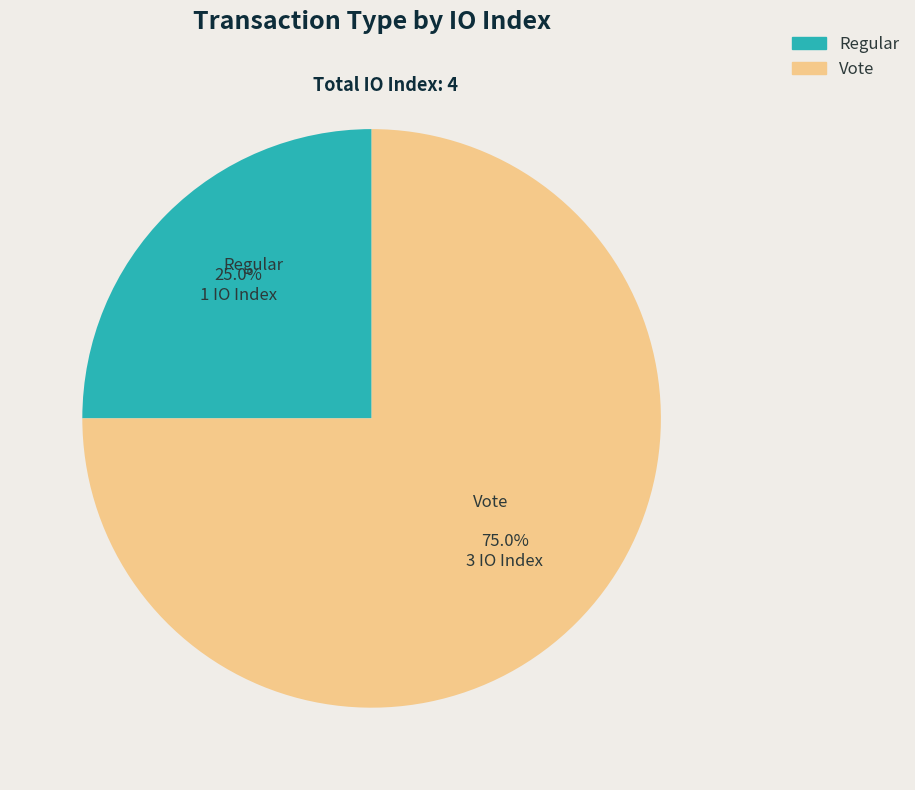

Is it true that Regular is 36% of the pie?

False